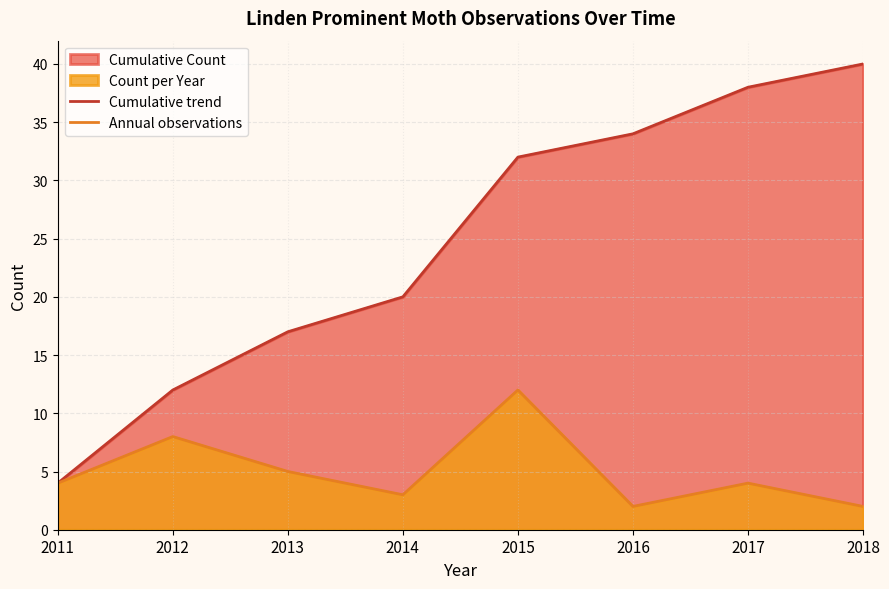

How many Annual observations values are between 3 and 8?

5